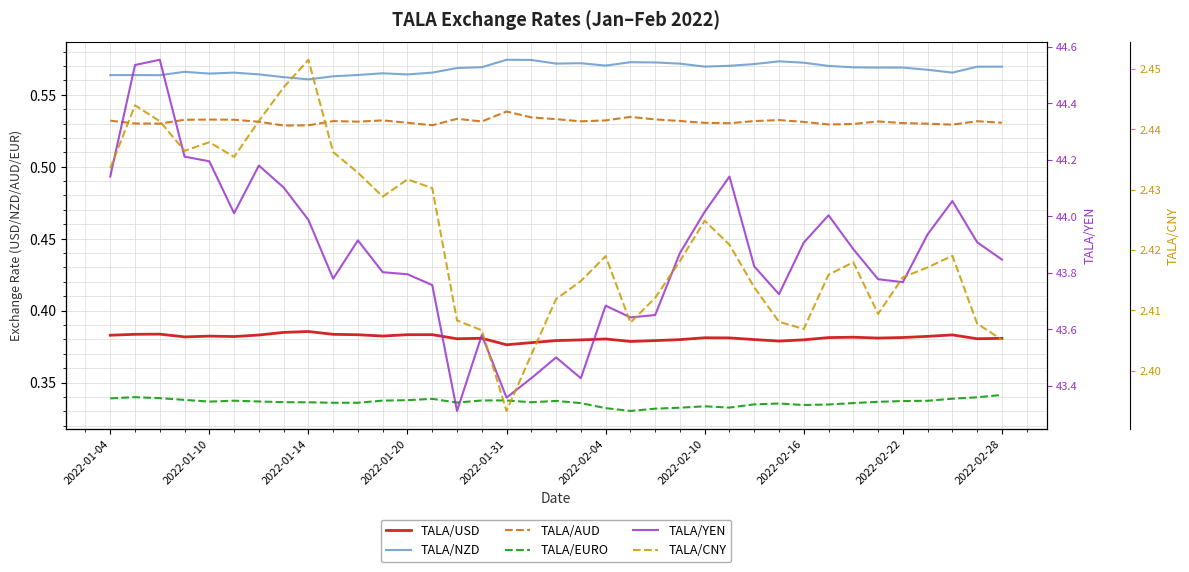

True or false: TALA/YEN and TALA/CNY intersect in this chart.

False